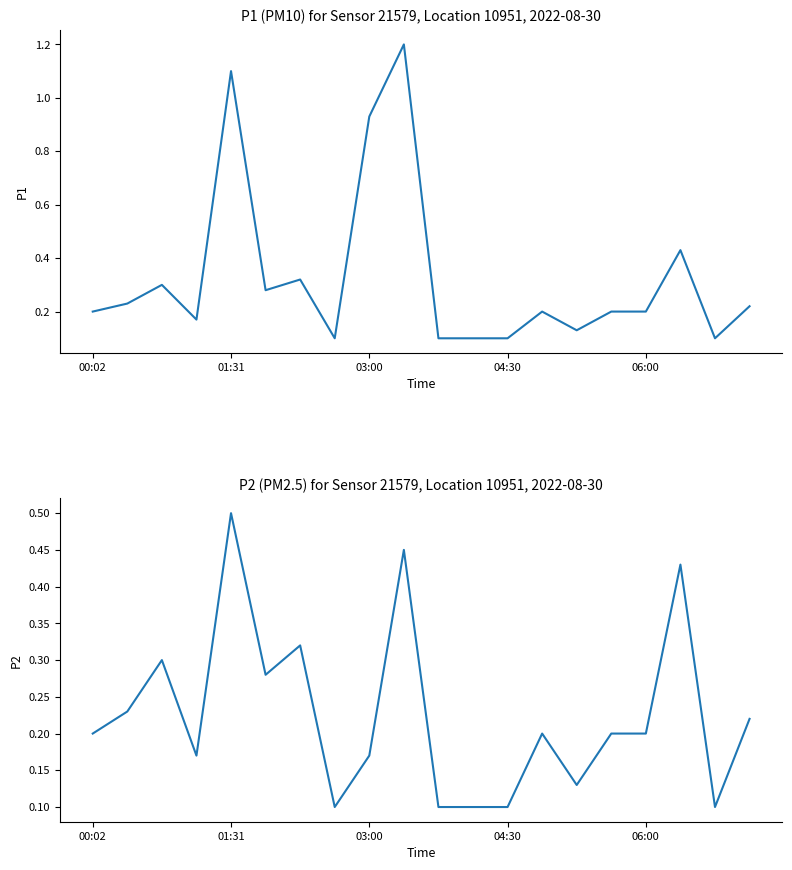

List the series in order of their overall mean, lowest first.

P2, P1